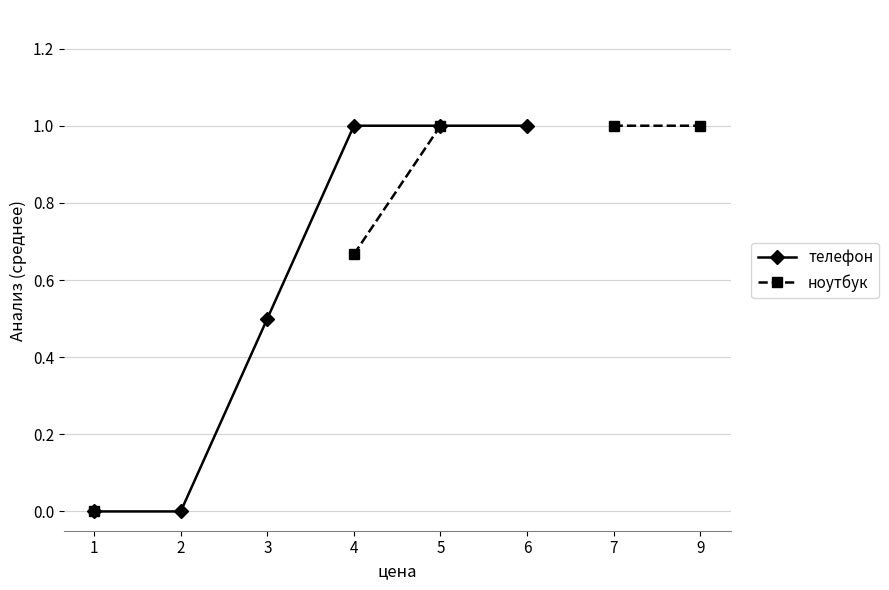

Between 7 and 5, which is larger?

5